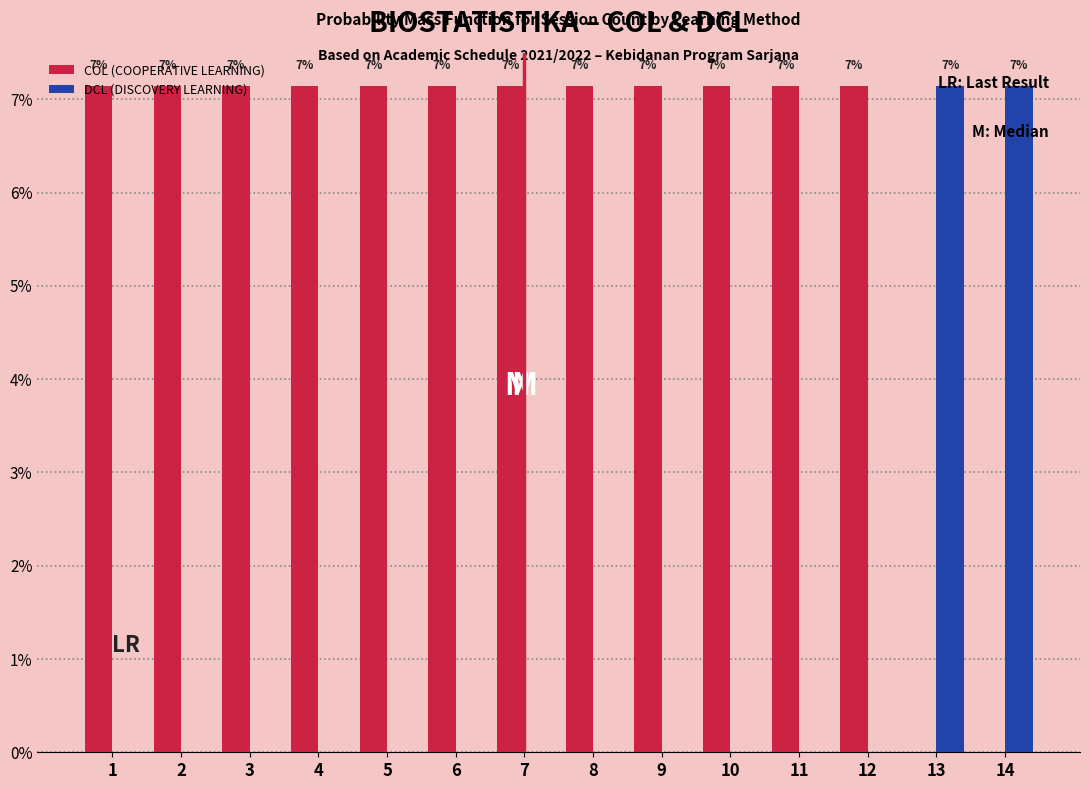

How many groups of bars are there?

14